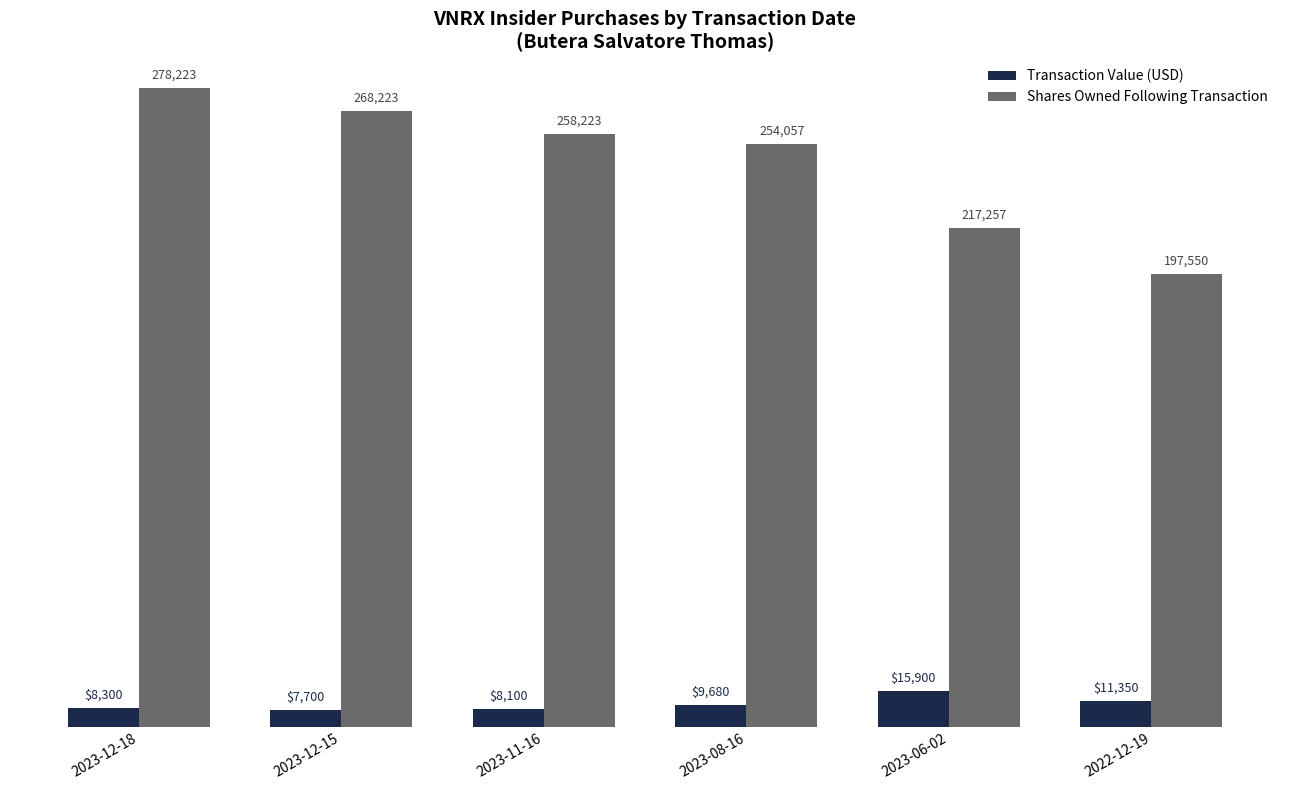

Which category has the highest value in the Shares Owned Following Transaction series?

2023-12-18